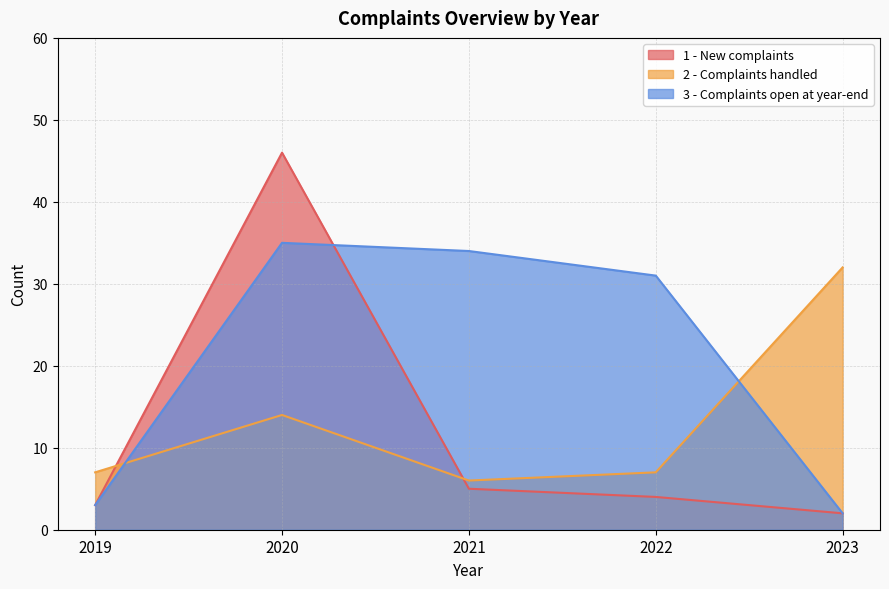

At which label does 2 - Complaints handled first exceed 7?

2020